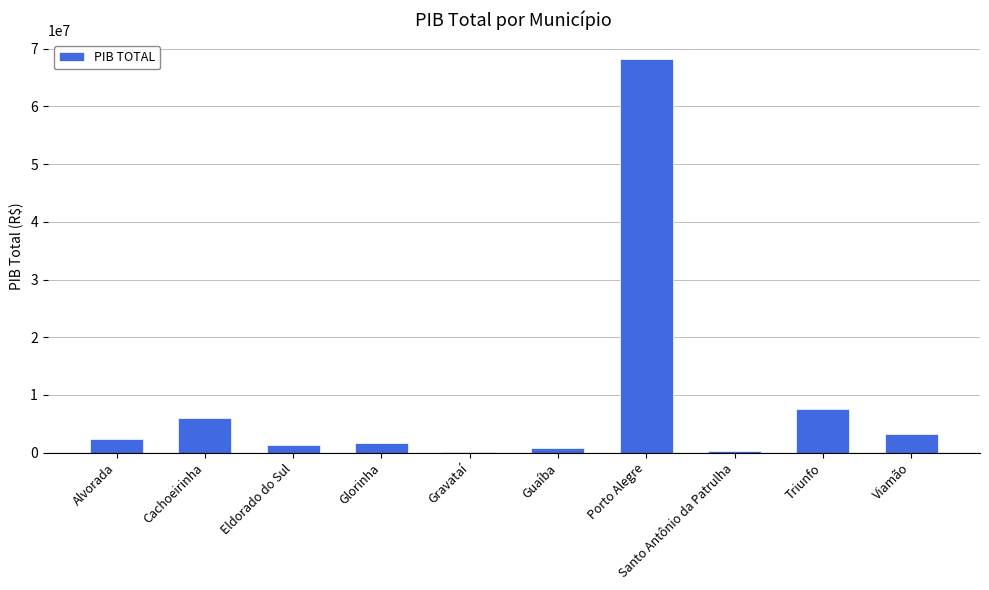

The chart shows a value of 7479634.3 at Triunfo. True or false?

True